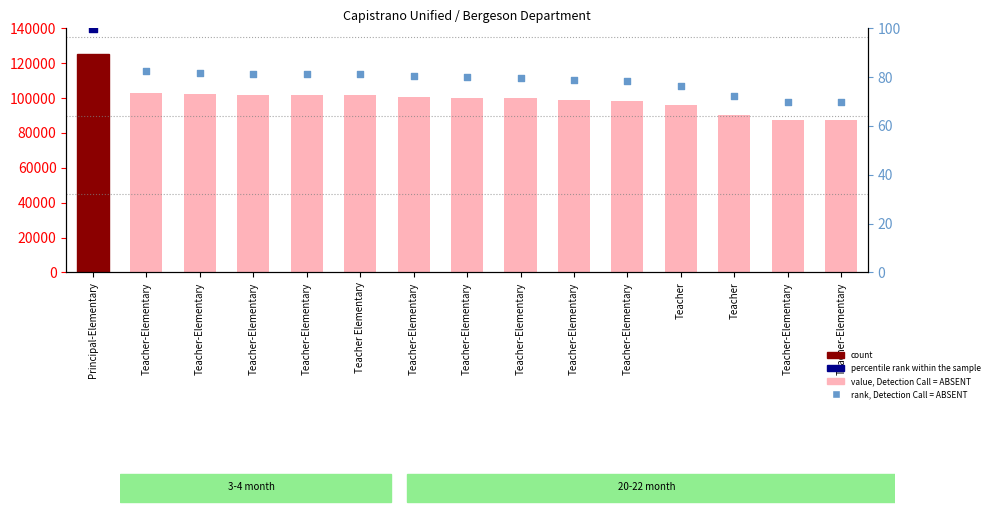

Which series has the largest total across all categories?

value, Detection Call = ABSENT